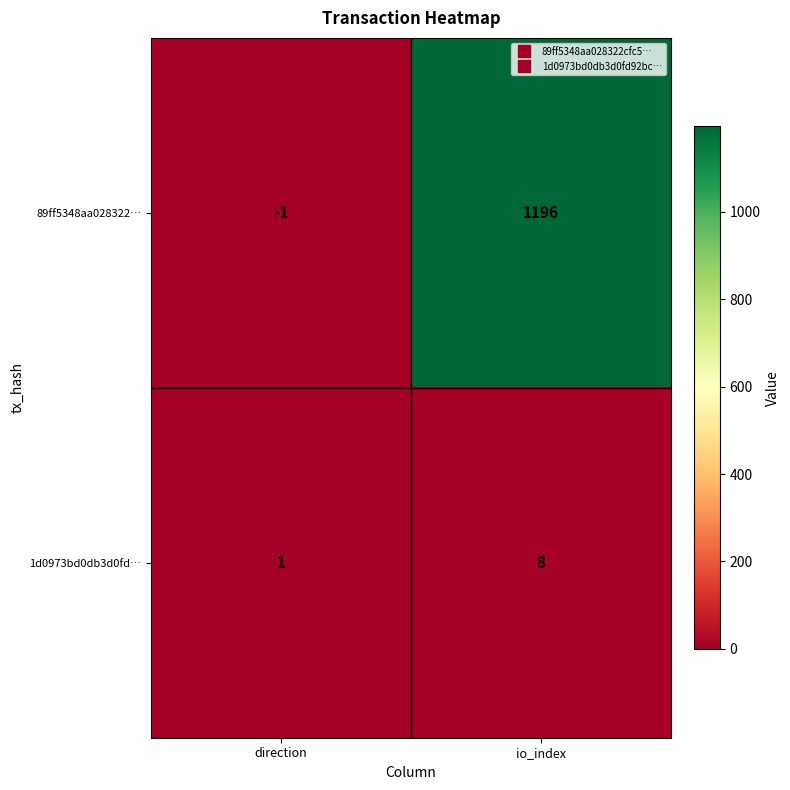

True or false: 1d0973bd0db3d0fd… has a value of 8 at io_index.

True